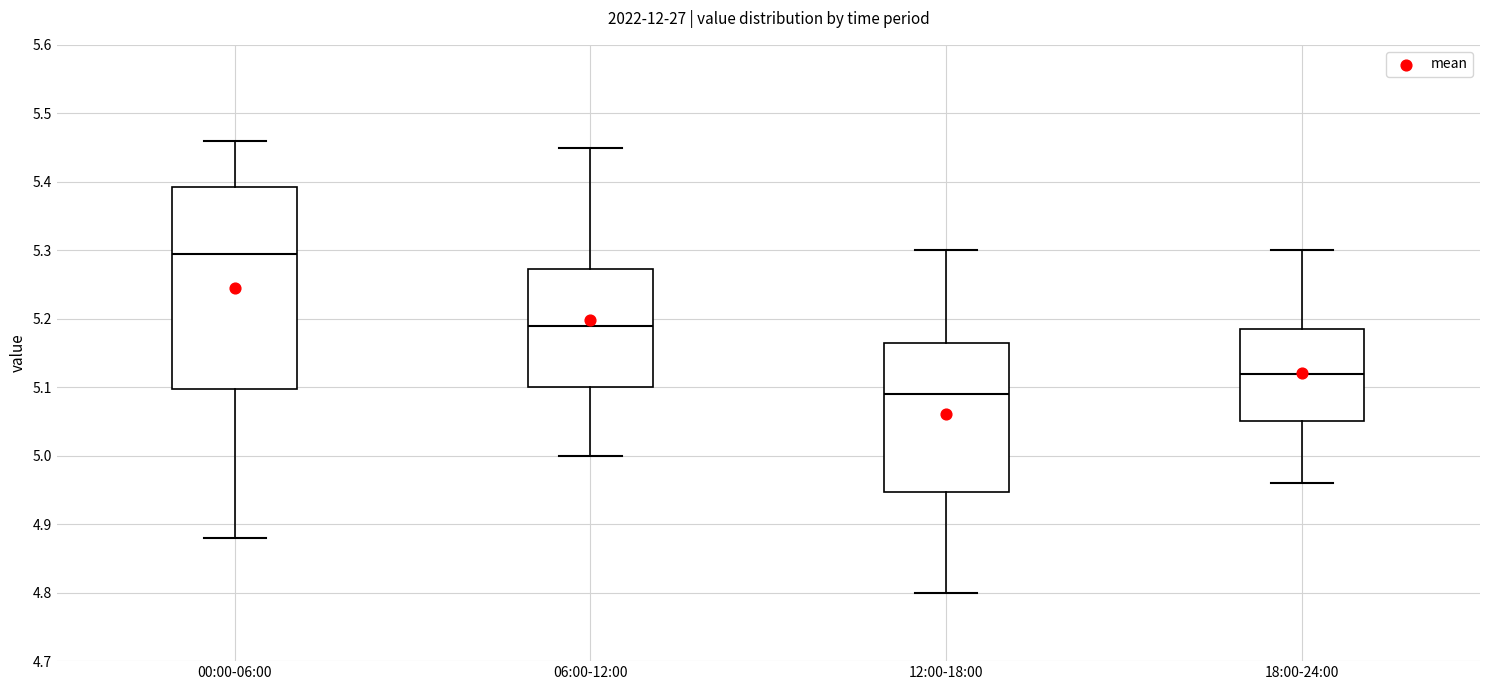

Reading left to right, transcribe this box plot: for each box, give where its median line is, the range the box spans, and where its two whiskers end, as read against the y-axis. The values are not printed on the chart, so give them approximately, as read against the axis.

00:00-06:00: median 5.30, box 5.10 to 5.39, whiskers 4.88 to 5.46
06:00-12:00: median 5.19, box 5.10 to 5.27, whiskers 5.00 to 5.45
12:00-18:00: median 5.09, box 4.95 to 5.17, whiskers 4.80 to 5.30
18:00-24:00: median 5.12, box 5.05 to 5.19, whiskers 4.96 to 5.30